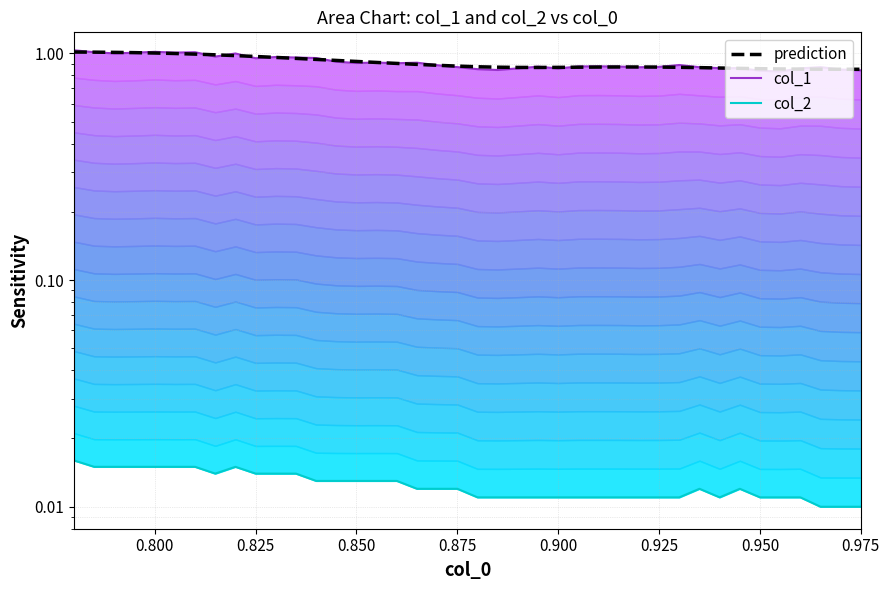

Reading left to right, list all the values displayed in this chart.

col_1: 1.0	1.0	1.0	1.0	1.0	1.0	1.0	1.0	1.0	1.0	1.0	1.0	1.0	0.9	0.9	0.9	0.9	0.9	0.9	0.9	0.9	0.8	0.9	0.9	0.9	0.9	0.9	0.9	0.9	0.9	0.9	0.9	0.9	0.9	0.8	0.8	0.9	0.9	0.8	0.8
col_2: 0.0	0.0	0.0	0.0	0.0	0.0	0.0	0.0	0.0	0.0	0.0	0.0	0.0	0.0	0.0	0.0	0.0	0.0	0.0	0.0	0.0	0.0	0.0	0.0	0.0	0.0	0.0	0.0	0.0	0.0	0.0	0.0	0.0	0.0	0.0	0.0	0.0	0.0	0.0	0.0
prediction: 1.0	1.0	1.0	1.0	1.0	1.0	1.0	1.0	1.0	1.0	1.0	0.9	0.9	0.9	0.9	0.9	0.9	0.9	0.9	0.9	0.9	0.9	0.9	0.9	0.9	0.9	0.9	0.9	0.9	0.9	0.9	0.9	0.9	0.9	0.9	0.9	0.9	0.9	0.9	0.9